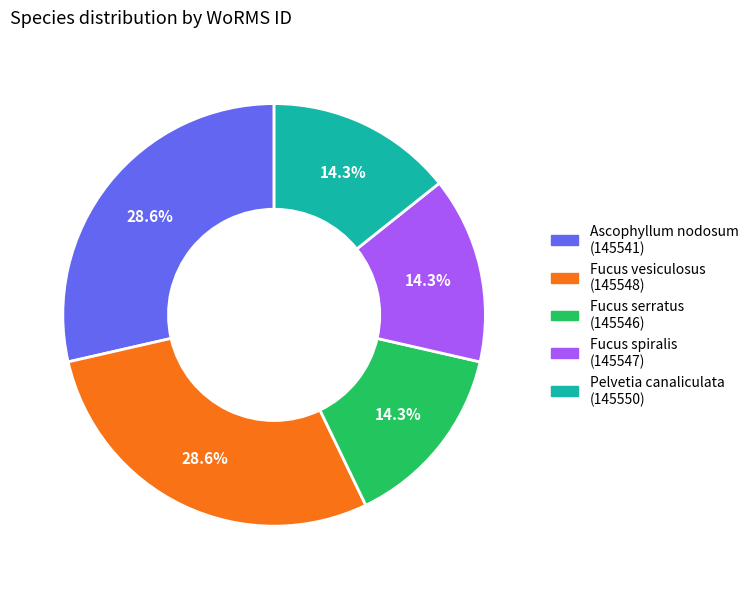

Is there any slice that represents more than half of the pie?

No